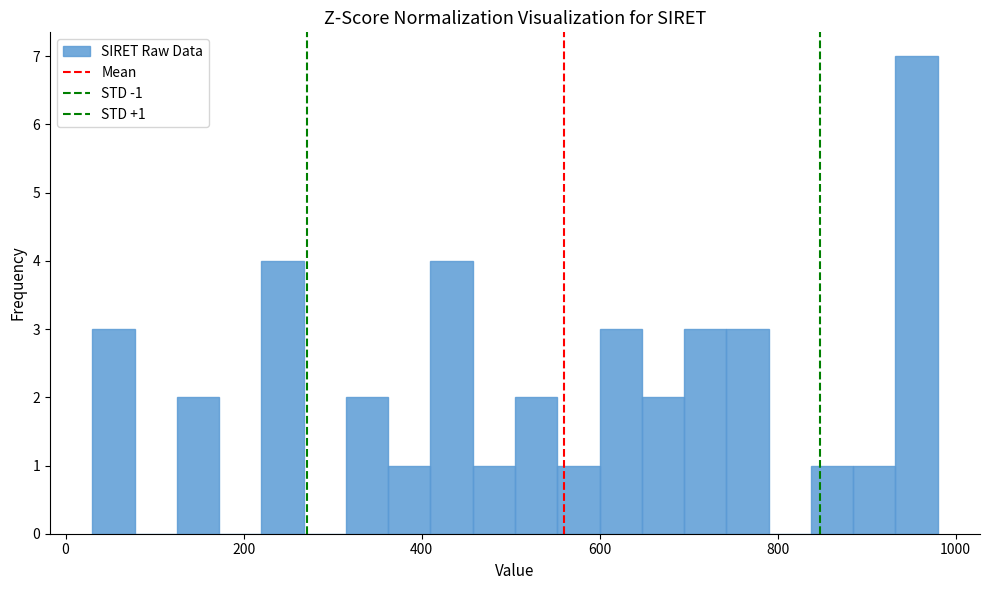

Around what value on the x-axis is the tallest bar? Give the approximate position of its centre, as read against the axis.

960